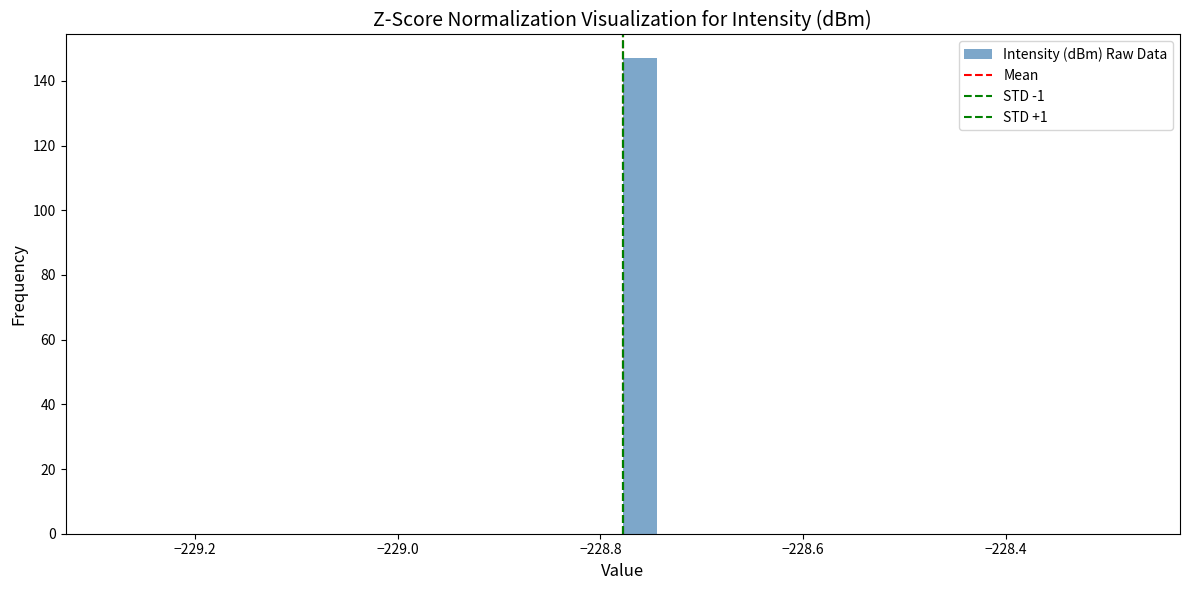

Read against the x-axis, roughly where is the centre of the tallest bar?

-228.76